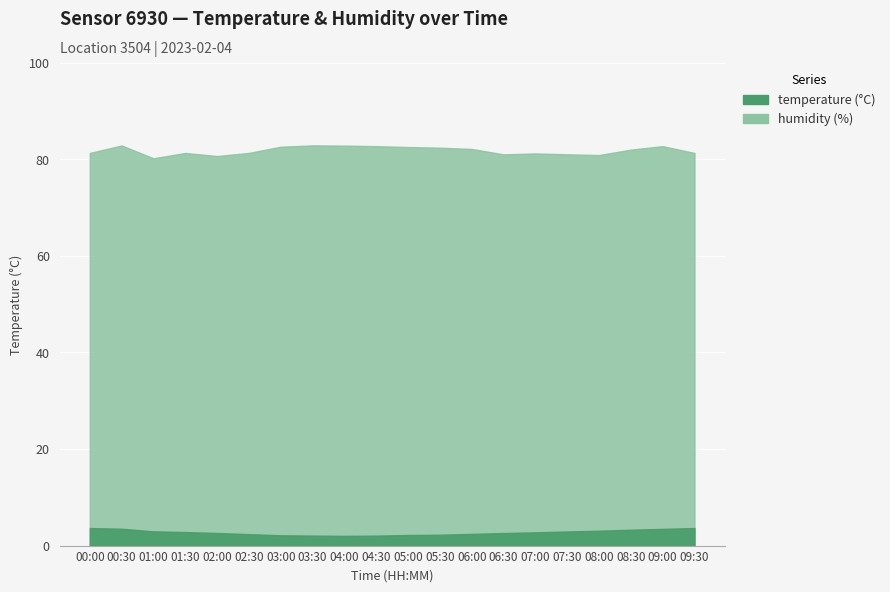

Reading left to right, transcribe all the data shown in this chart.

temperature: 3.6	3.5	3.0	2.8	2.6	2.4	2.1	2.1	2.0	2.1	2.2	2.2	2.4	2.6	2.7	2.9	3.1	3.3	3.5	3.6
humidity: 81.3	82.9	80.2	81.3	80.7	81.3	82.6	82.9	82.8	82.7	82.6	82.4	82.2	81.0	81.2	81.0	80.9	82.0	82.7	81.3